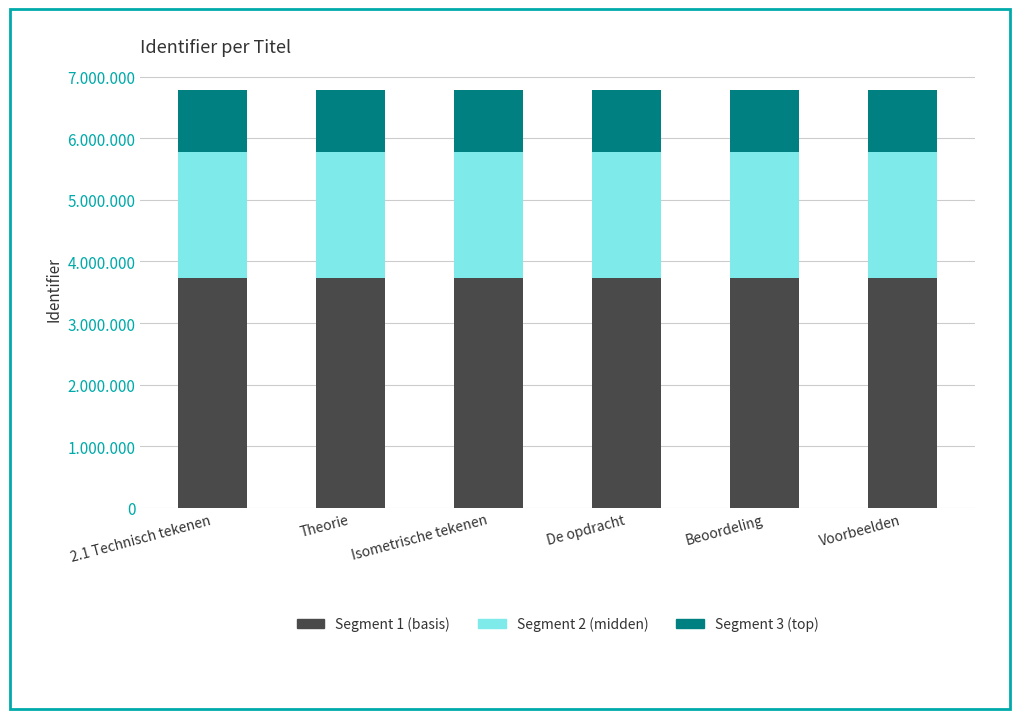

What is the value of the Segment 1 (basis) bar at the 6th from the left?

3736407.4